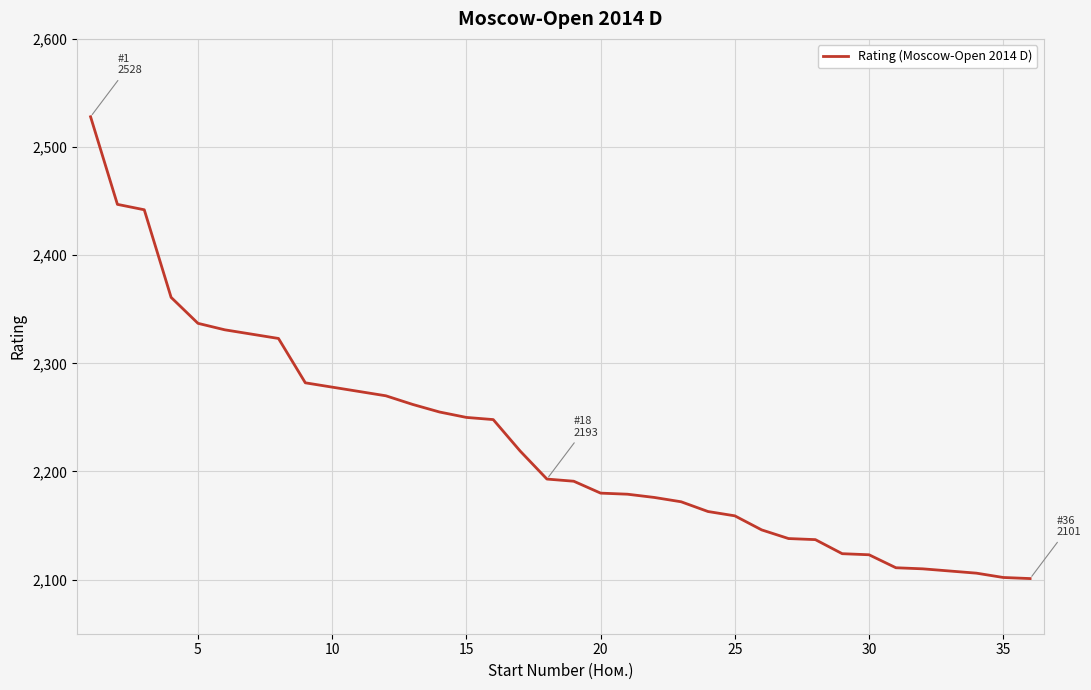

What is the smallest value displayed?

2101